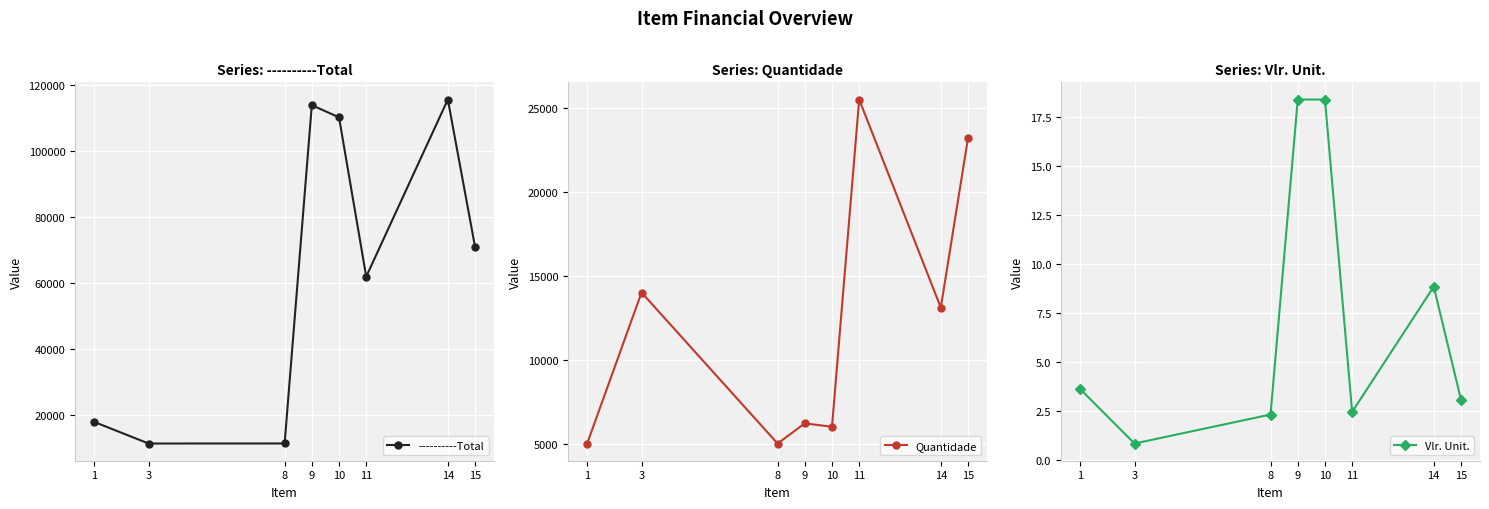

What is the average value of the Quantidade series?

12250